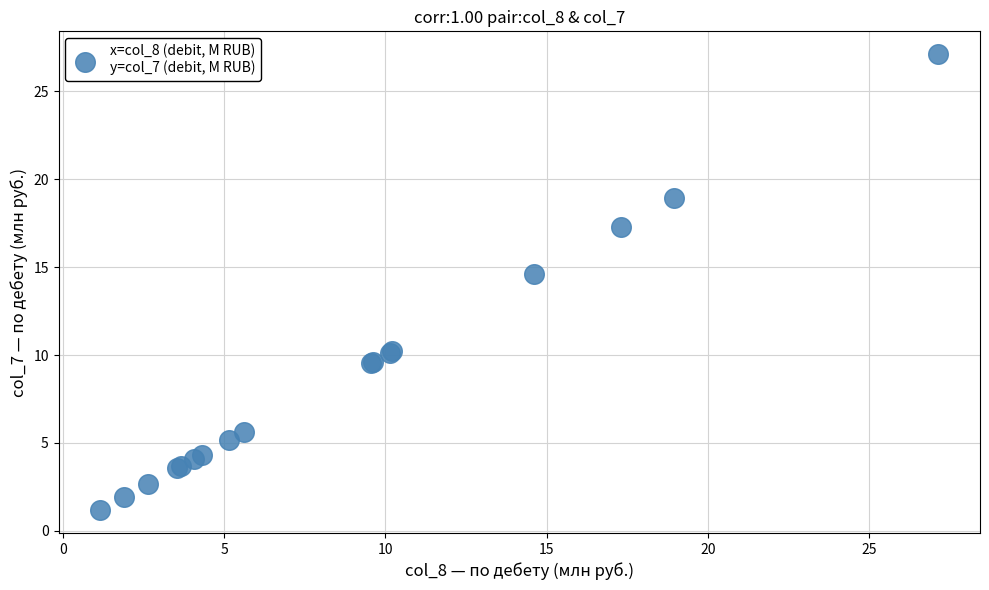

What Y value in the scatter plot is closest to 14?

14.6